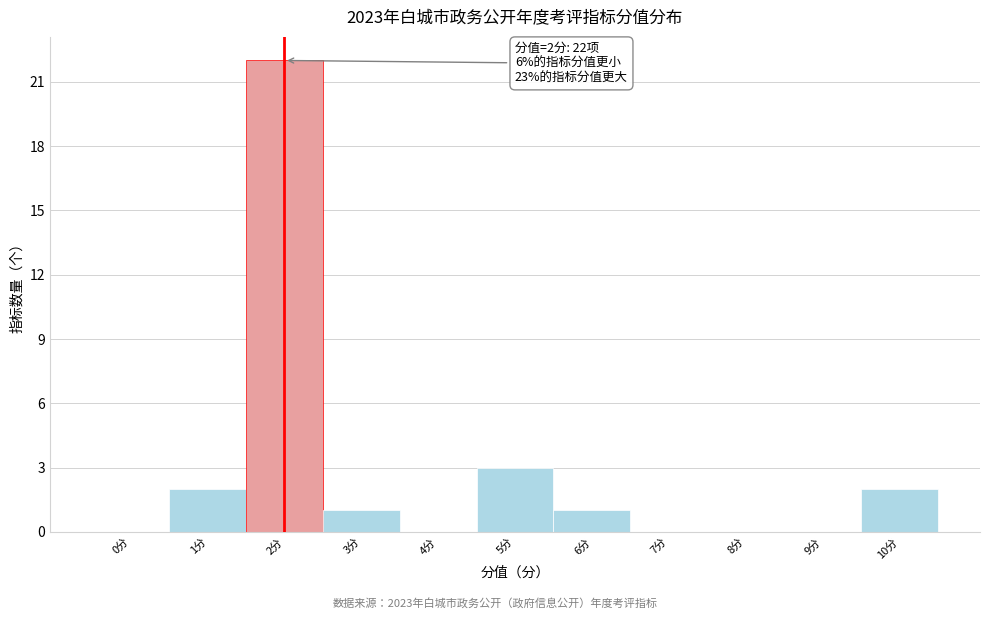

Over which range of the x-axis is the bar tallest?

1.5 to 2.5